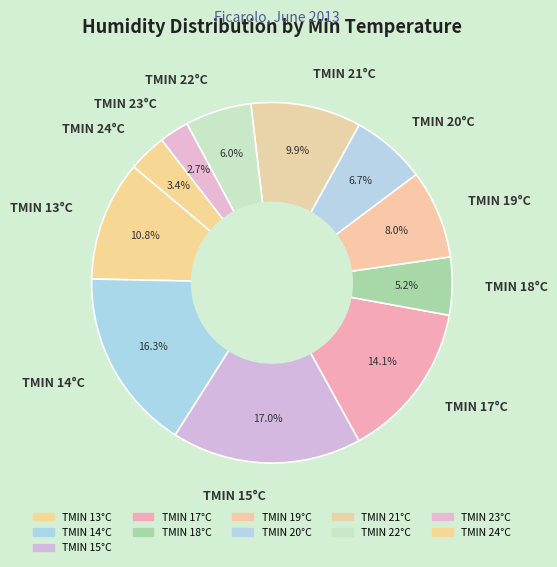

How many slices are in this pie chart?

11